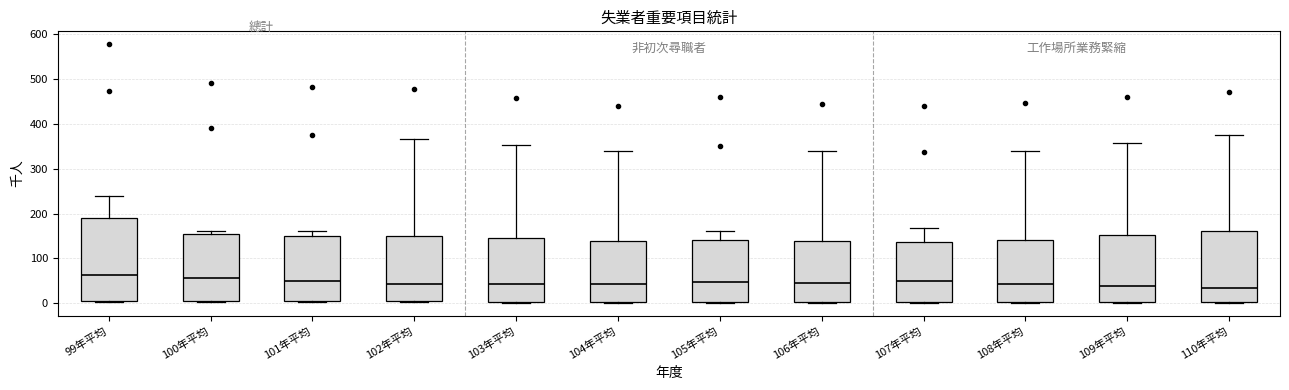

Where does the upper whisker of the box for 104年平均 end on the y-axis? The values are not printed on the chart, so give them approximately, as read against the axis.

340